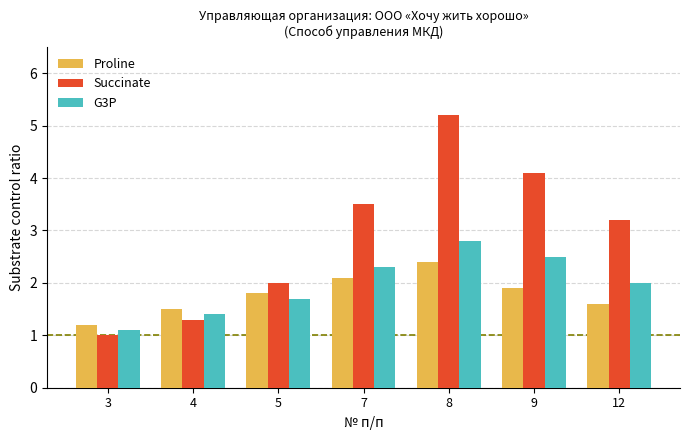

At which category is the sum across all series the highest?

8